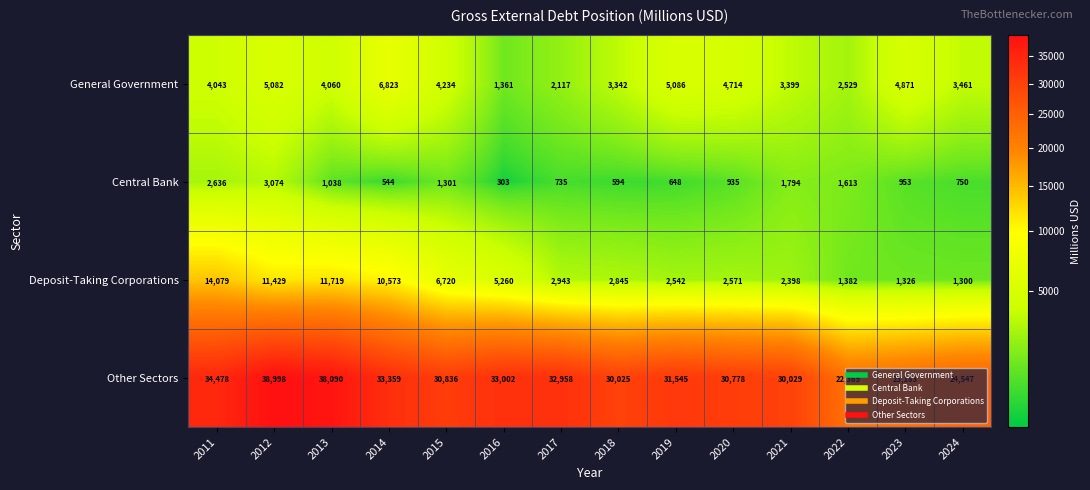

At how many categories does at least one series exceed 5143?

14